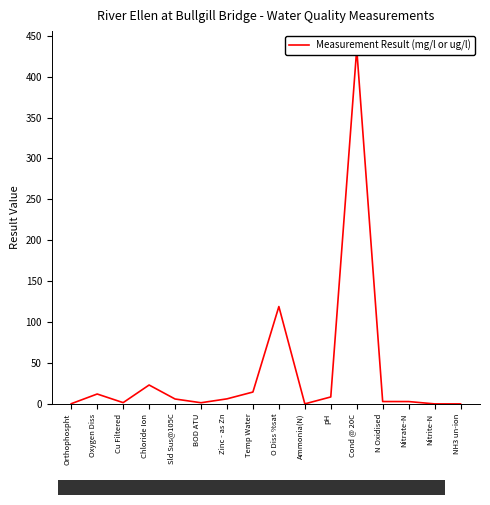

What is the label of the 1st point from the right?

NH3 un-ion